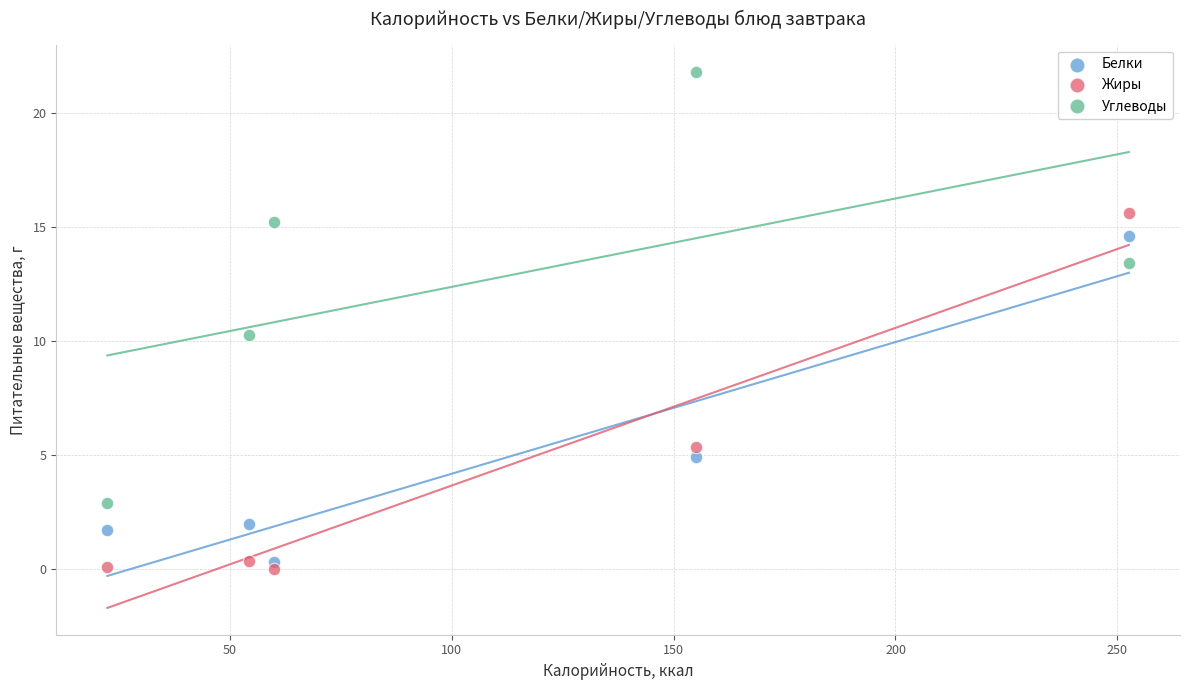

In the Жиры series, what Y value is closest to 7?

5.3